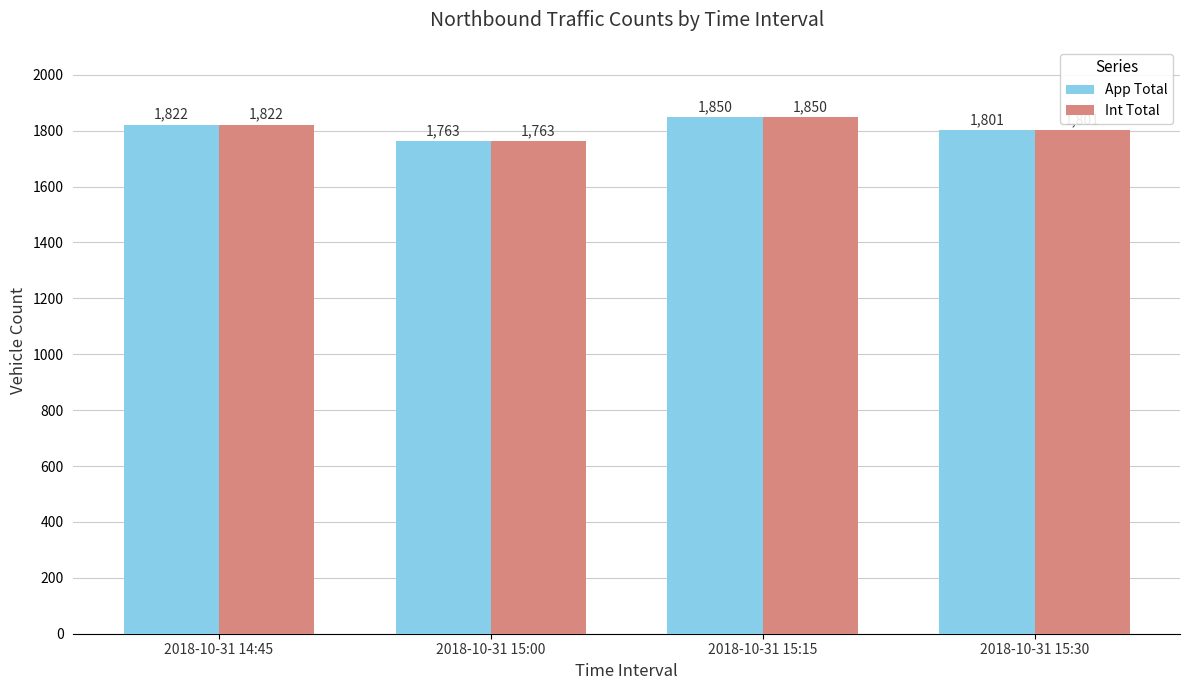

What is the greatest value displayed?

1850